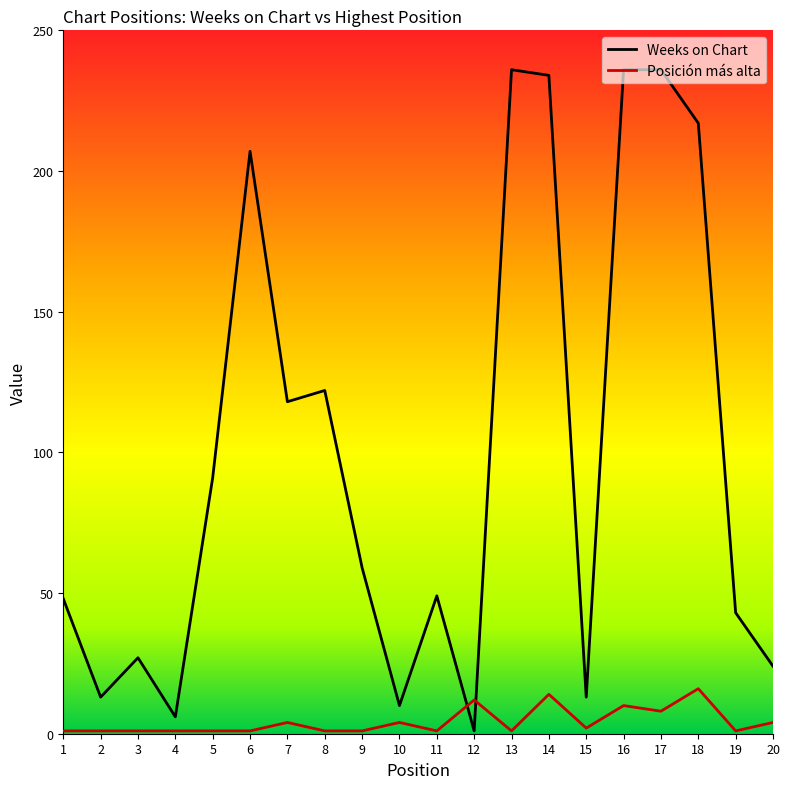

Which series changed the most between 9 and 19?

Weeks on Chart